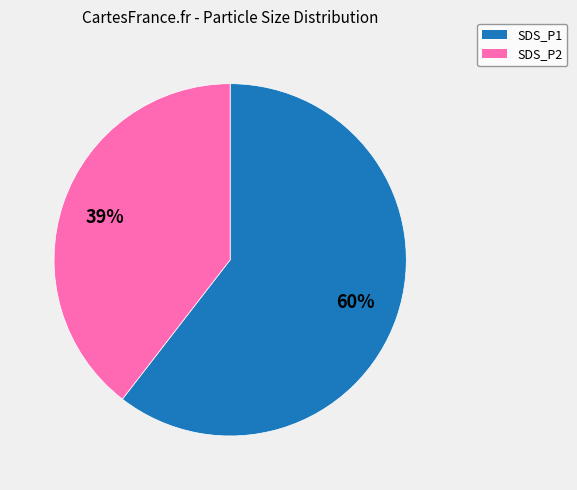

Which category has the smallest portion of the pie?

SDS_P2